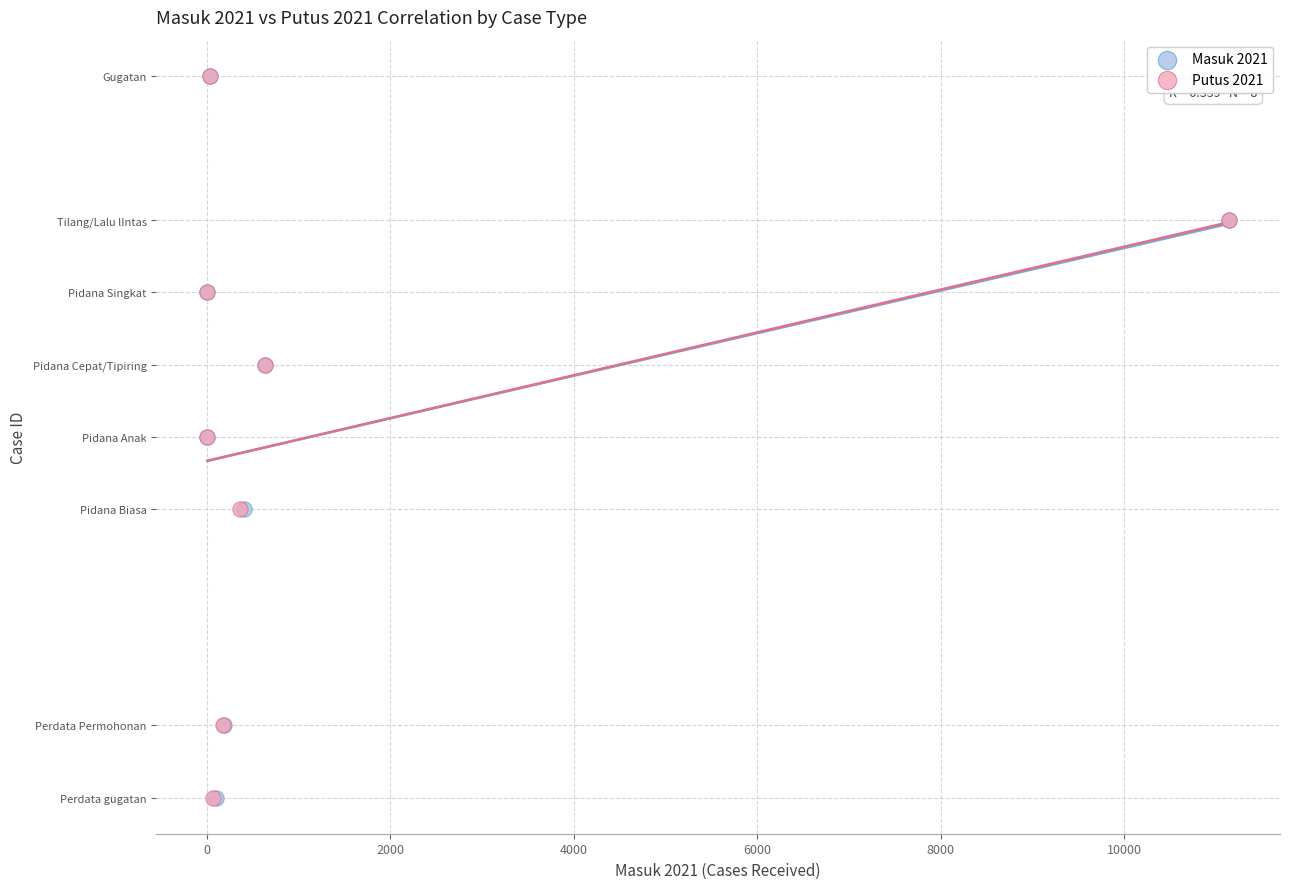

What are all the series names shown in the legend?

Masuk 2021, Putus 2021